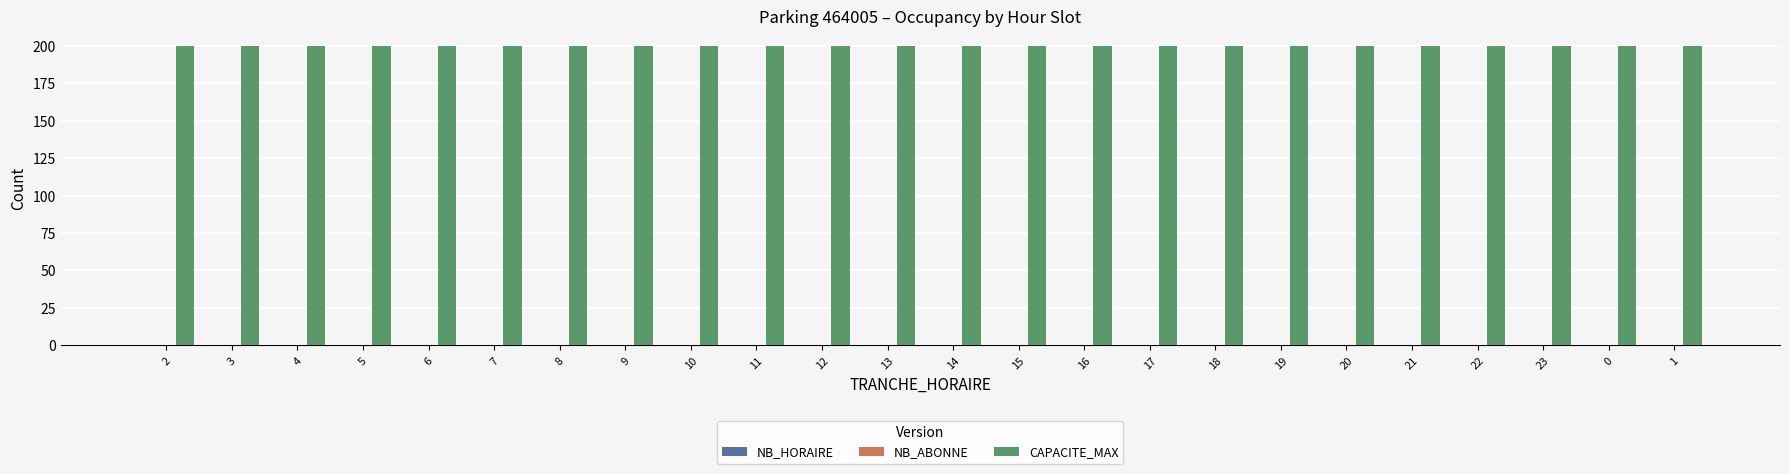

Reading right to left, transcribe all the data shown in this chart.

NB_HORAIRE: 0	0	0	0	0	0	0	0	0	0	0	0	0	0	0	0	0	0	0	0	0	0	0	0
NB_ABONNE: 0	0	0	0	0	0	0	0	0	0	0	0	0	0	0	0	0	0	0	0	0	0	0	0
CAPACITE_MAX: 200	200	200	200	200	200	200	200	200	200	200	200	200	200	200	200	200	200	200	200	200	200	200	200